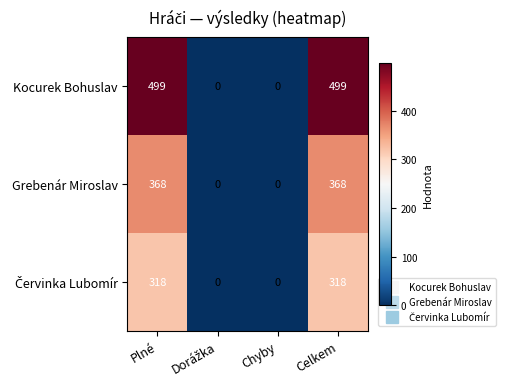

Which series has the largest range (max minus min)?

Kocurek Bohuslav